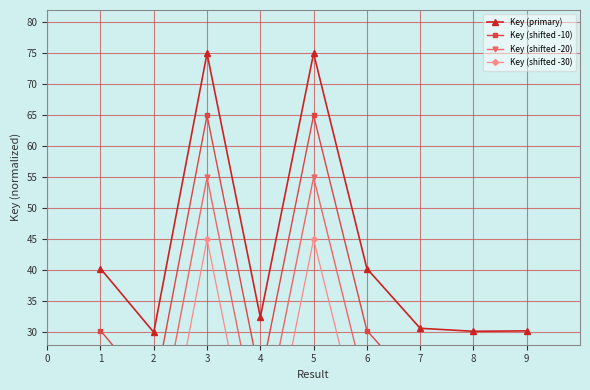

The Key (primary) series shows 30.2 at 9. True or false?

True